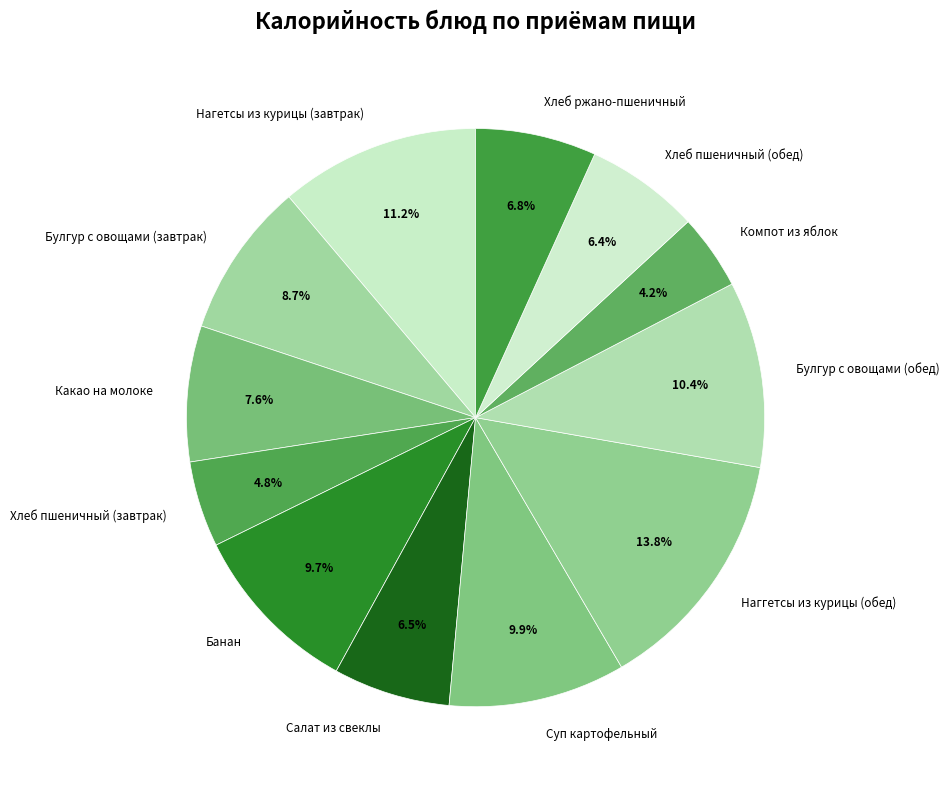

What percentage is the Булгур с овощами (обед) slice, to the nearest percent?

10%